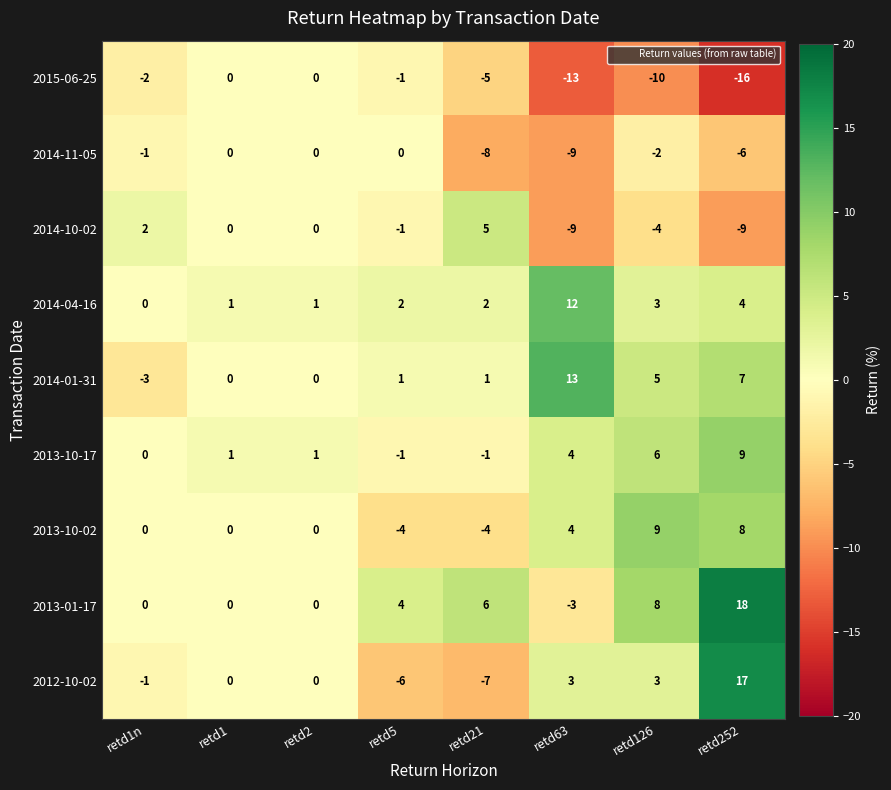

What is the average value of the 2014-11-05 series?

-3